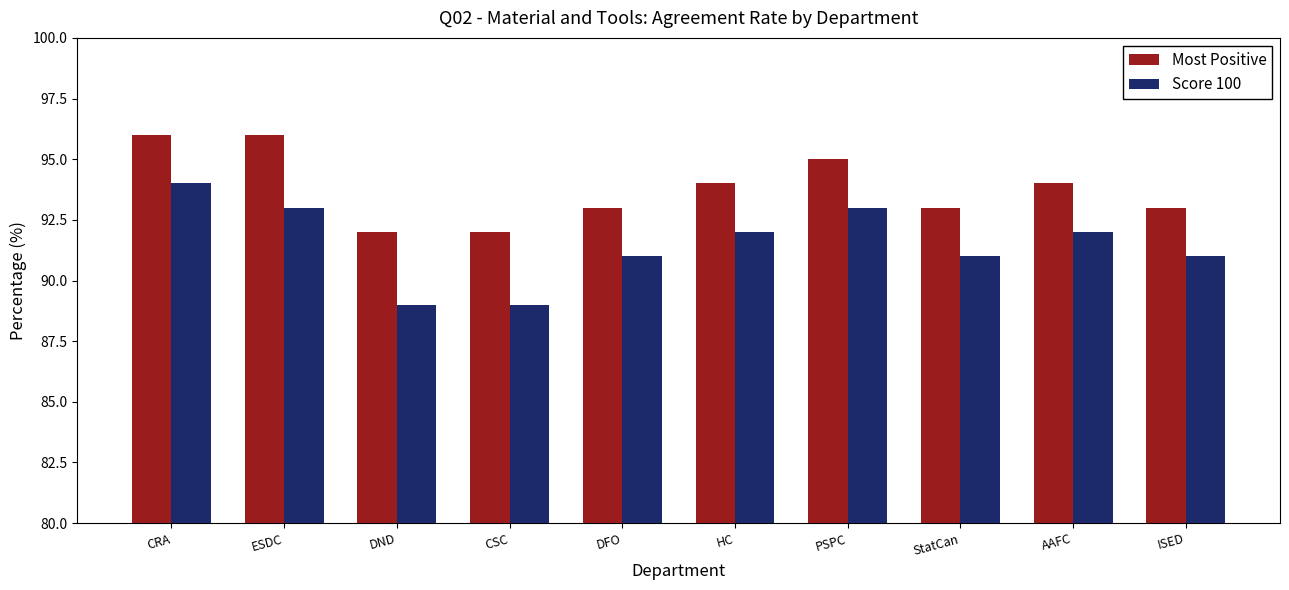

True or false: Most Positive has a value of 95 at PSPC.

True